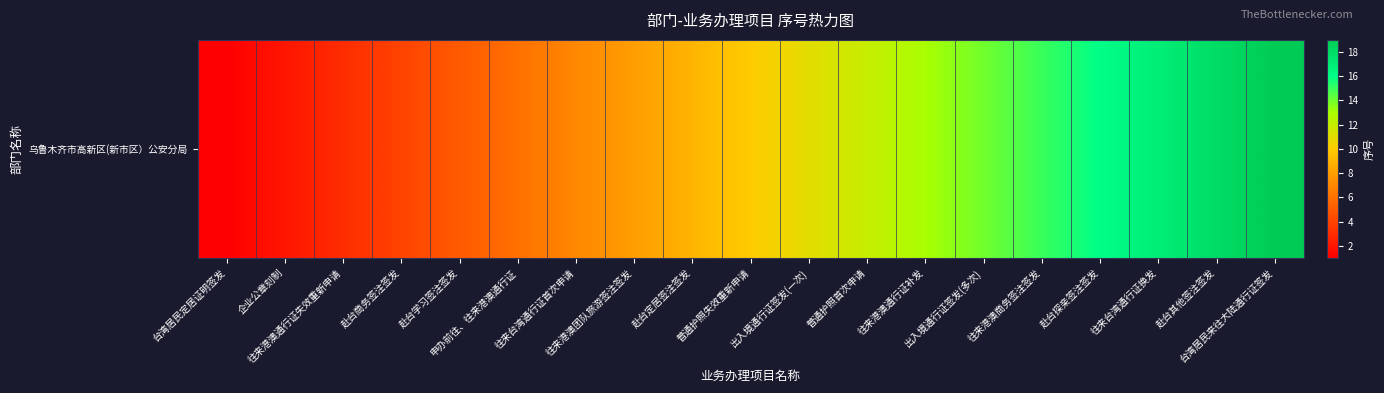

How many values are below 10?

9